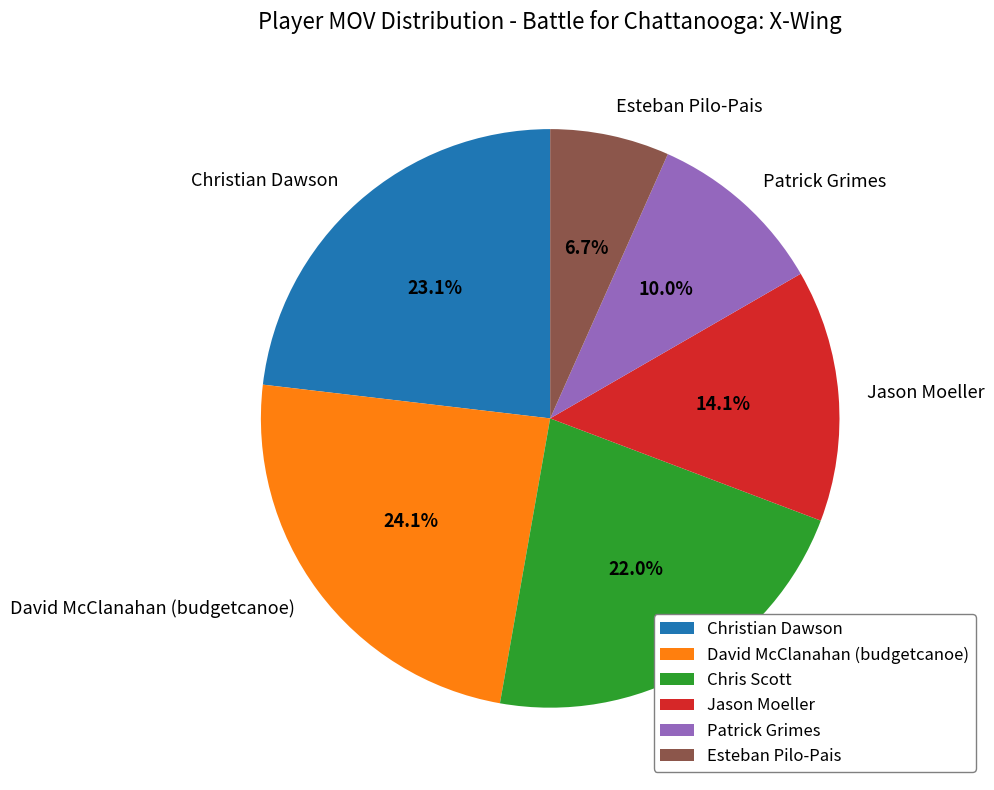

What portion of the pie excludes David McClanahan (budgetcanoe)?

75.9%